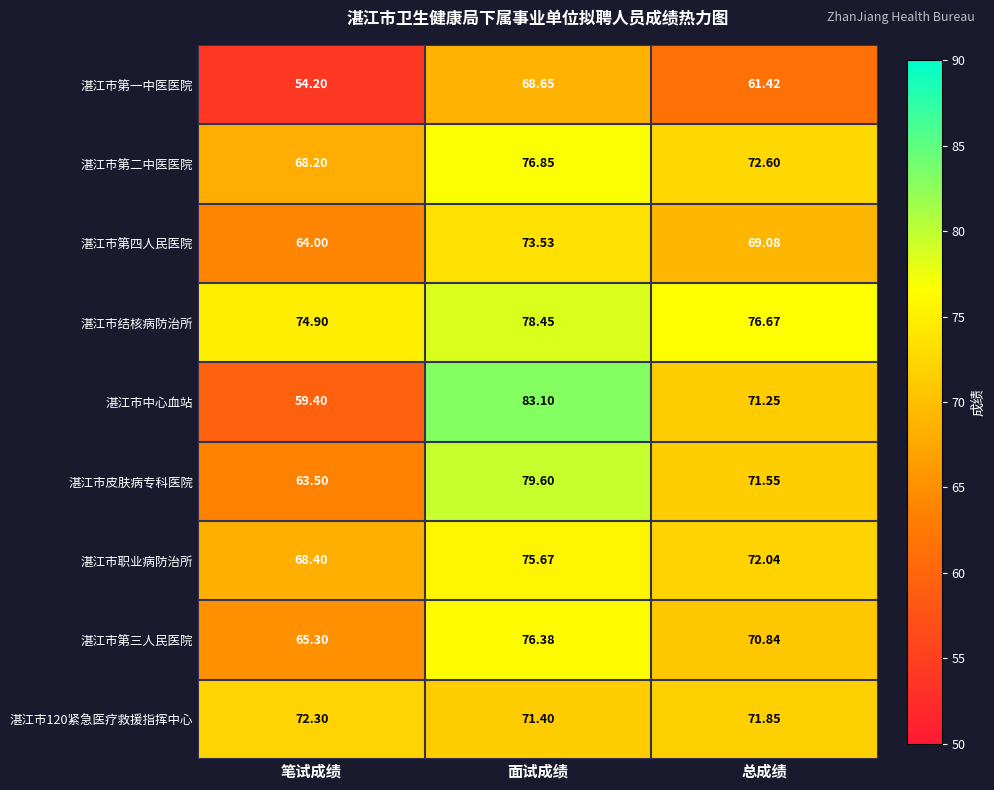

Rank the series by their maximum value, from highest to lowest.

湛江市中心血站, 湛江市皮肤病专科医院, 湛江市结核病防治所, 湛江市第二中医医院, 湛江市第三人民医院, 湛江市职业病防治所, 湛江市第四人民医院, 湛江市120紧急医疗救援指挥中心, 湛江市第一中医医院